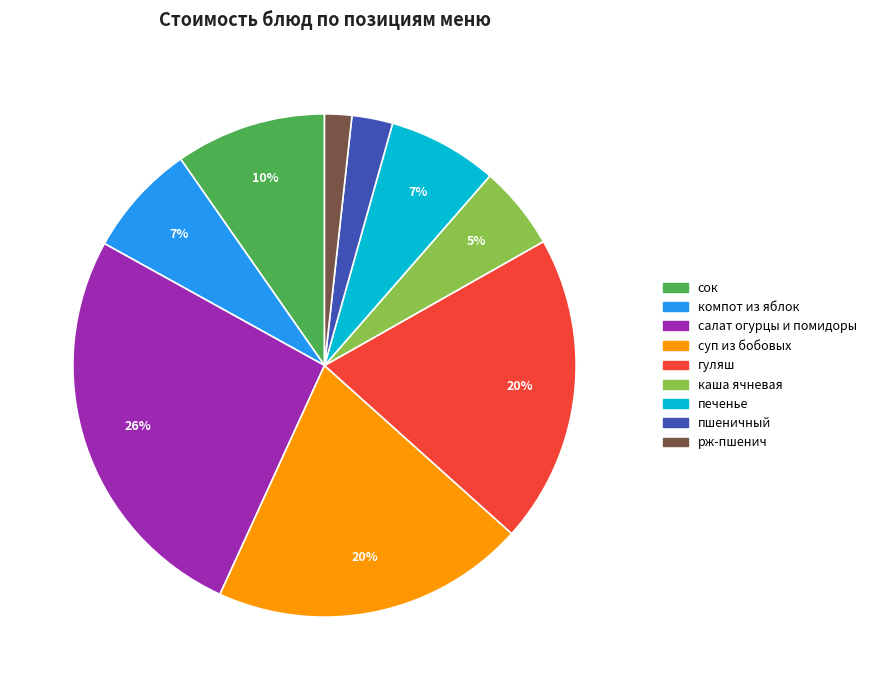

Approximately how many times larger is the value at салат огурцы и помидоры compared to суп из бобовых?

1.3